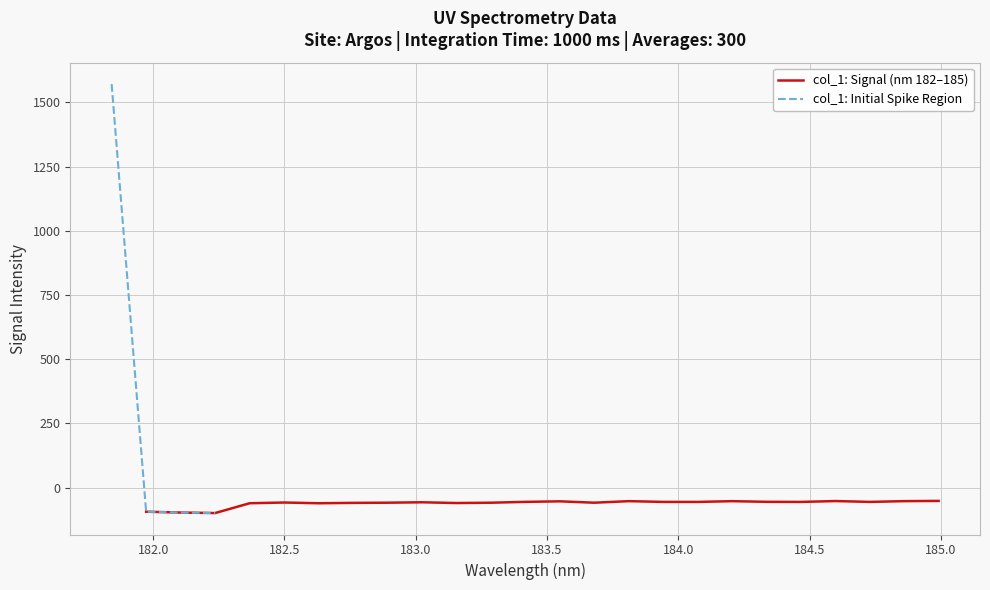

Reading right to left, list all the values displayed in this chart.

184.9911297472=-51.9	184.8600909338=-52.9	184.7290361848=-55.8	184.5979655002=-52.5	184.46687888=-55.9	184.3357763242=-55.5	184.2046578328=-52.9	184.0735234058=-55.9	183.9423730432=-55.8	183.811206745=-52.9	183.6800245112=-58.9	183.5488263418=-53.6	183.4176122368=-55.7	183.2863821962=-58.9	183.15513622=-60.2	183.0238743082=-57.3	182.8925964608=-58.9	182.7613026778=-59.6	182.6299929592=-61.0	182.498667305=-58.2	182.3673257152=-61.0	182.2359681898=-99.2	182.1045947288=-97.2	181.9732053322=-94.0	181.8418=1571.3